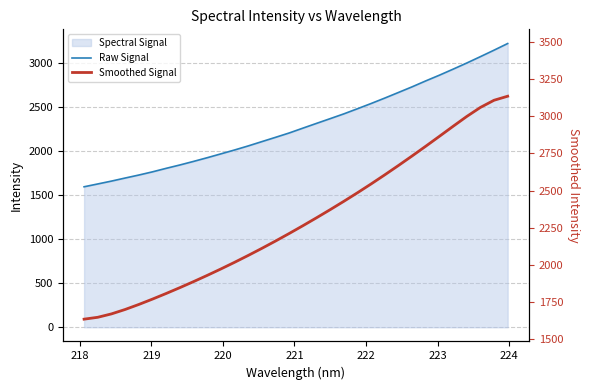

What is the sum of all Raw Signal values?

73452.5